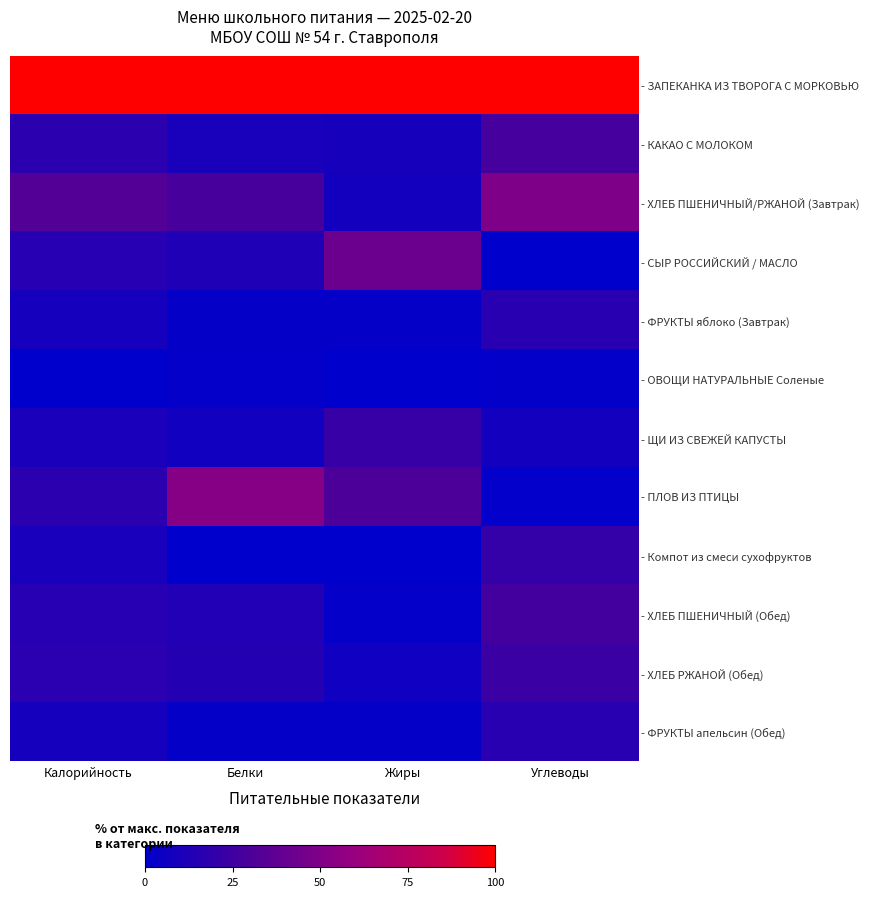

Reading right to left, list all the values displayed in this chart.

- ЗАПЕКАНКА ИЗ ТВОРОГА С МОРКОВЬЮ: Углеводы=100.0	Жиры=100.0	Белки=100.0	Калорийность=100.0
- КАКАО С МОЛОКОМ: Углеводы=27.0	Жиры=9.1	Белки=9.9	Калорийность=17.2
- ХЛЕБ ПШЕНИЧНЫЙ/РЖАНОЙ (Завтрак): Углеводы=49.6	Жиры=7.8	Белки=28.3	Калорийность=32.7
- СЫР РОССИЙСКИЙ / МАСЛО: Углеводы=0.0	Жиры=42.0	Белки=12.3	Калорийность=15.3
- ФРУКТЫ яблоко (Завтрак): Углеводы=16.0	Жиры=2.2	Белки=2.1	Калорийность=8.3
- ОВОЩИ НАТУРАЛЬНЫЕ Соленые: Углеводы=1.6	Жиры=0.4	Белки=1.9	Калорийность=0.0
- ЩИ ИЗ СВЕЖЕЙ КАПУСТЫ: Углеводы=7.5	Жиры=22.1	Белки=6.8	Калорийность=10.2
- ПЛОВ ИЗ ПТИЦЫ: Углеводы=0.9	Жиры=29.8	Белки=52.4	Калорийность=16.9
- Компот из смеси сухофруктов: Углеводы=21.1	Жиры=0.0	Белки=0.0	Калорийность=9.4
- ХЛЕБ ПШЕНИЧНЫЙ (Обед): Углеводы=26.3	Жиры=1.8	Белки=13.5	Калорийность=14.9
- ХЛЕБ РЖАНОЙ (Обед): Углеводы=23.1	Жиры=6.0	Белки=14.6	Калорийность=16.5
- ФРУКТЫ апельсин (Обед): Углеводы=16.0	Жиры=2.2	Белки=2.1	Калорийность=8.3